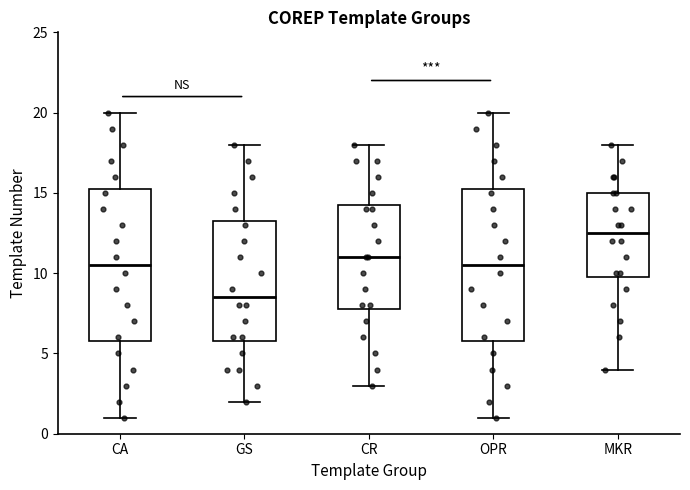

Where is the upper edge of the box for GS on the y-axis? The values are not printed on the chart, so give them approximately, as read against the axis.

13.5